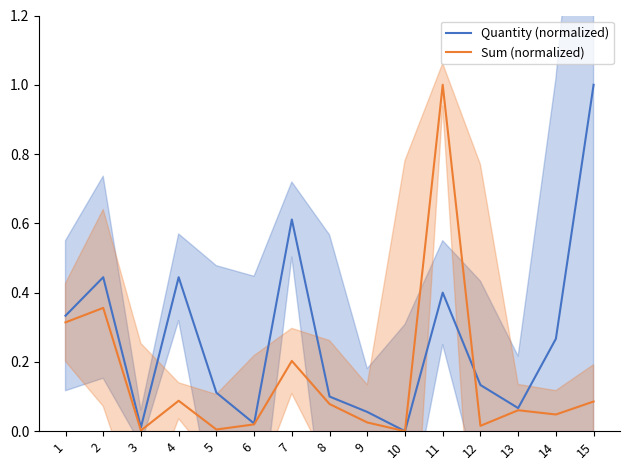

In Sum (normalized), how many points are lower than both neighbors (excluding endpoints)?

5